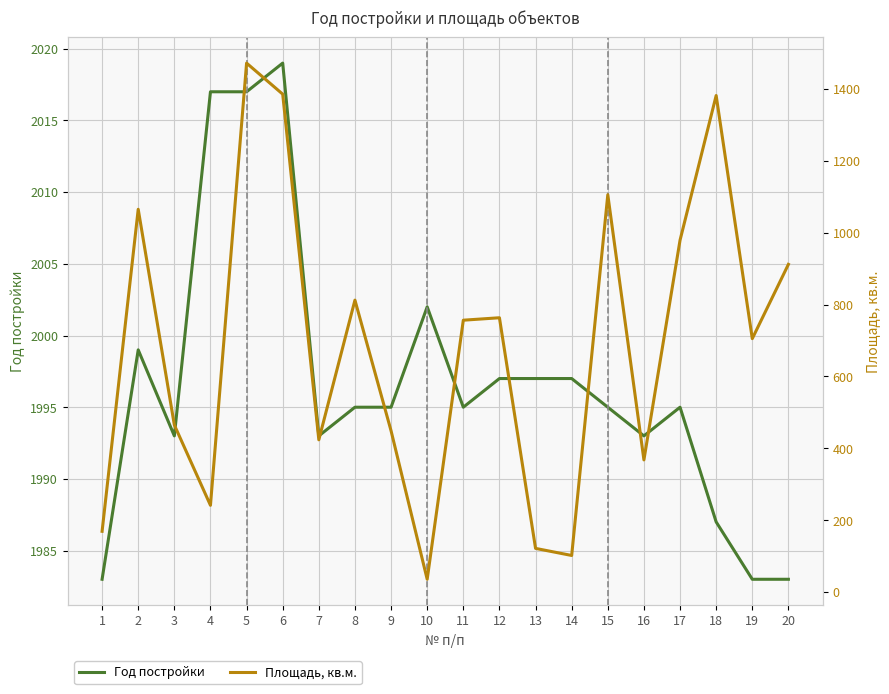

True or false: Площадь, кв.м. and Год постройки intersect in this chart.

False